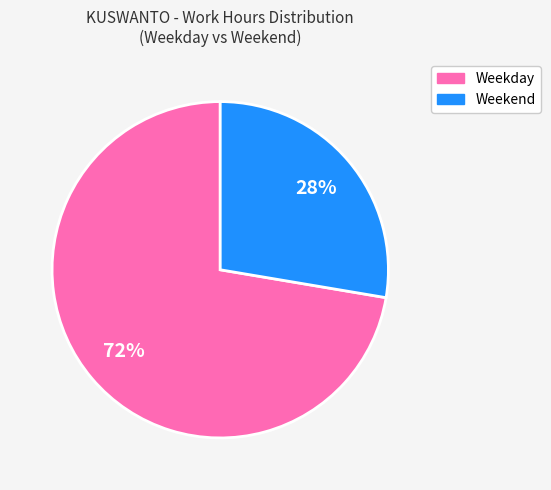

How many segments does this pie chart have?

2